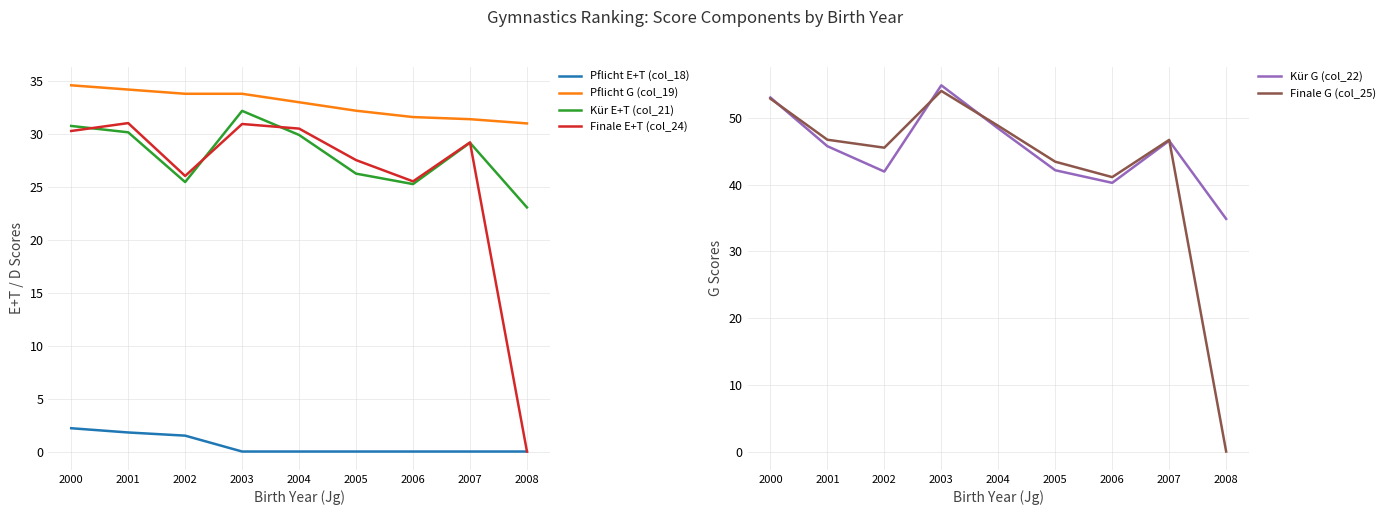

What are all the series names shown in the legend?

Pflicht E+T (col_18), Pflicht G (col_19), Kür E+T (col_21), Finale E+T (col_24), Kür G (col_22), Finale G (col_25)